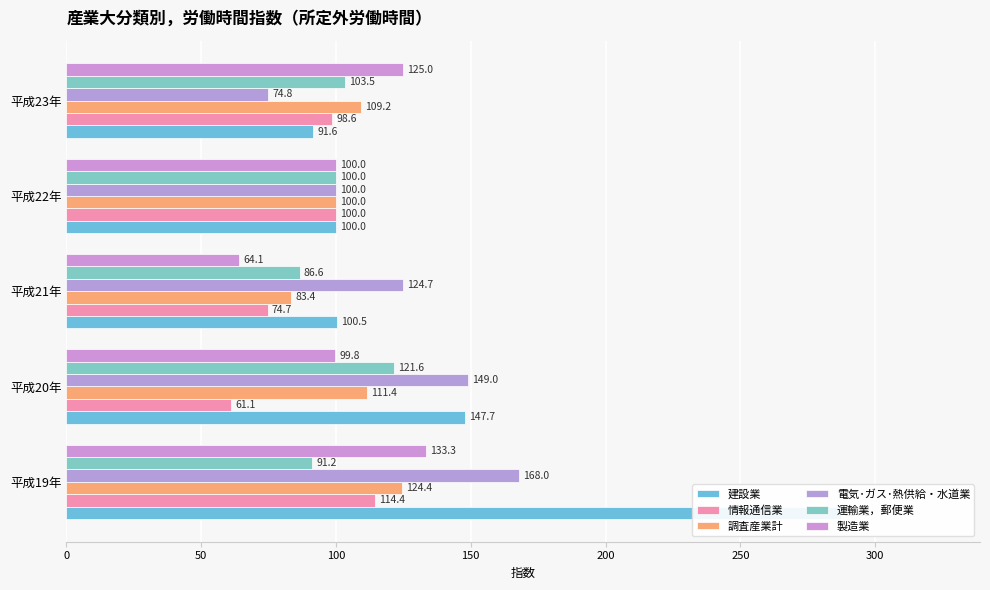

The 製造業 series shows 179.5 at 平成23年. True or false?

False